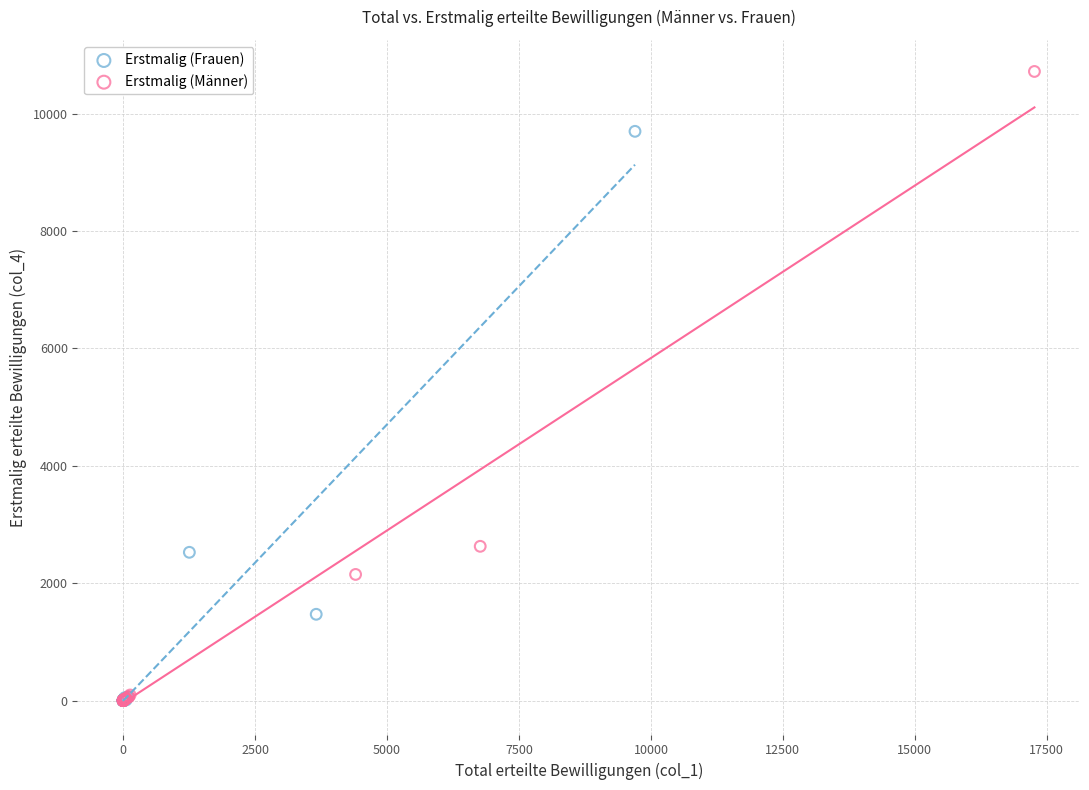

What are all the series names shown in the legend?

Erstmalig (Frauen), Erstmalig (Männer)